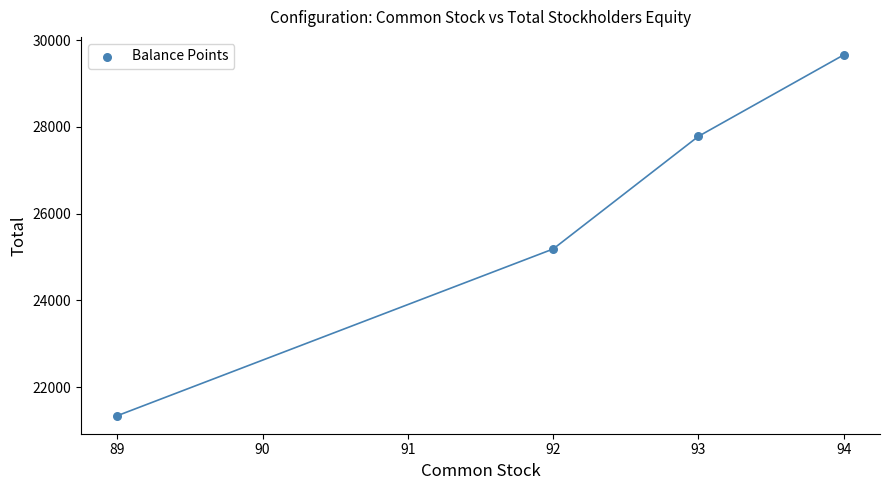

What Y value in the scatter plot is closest to 25501?

25186